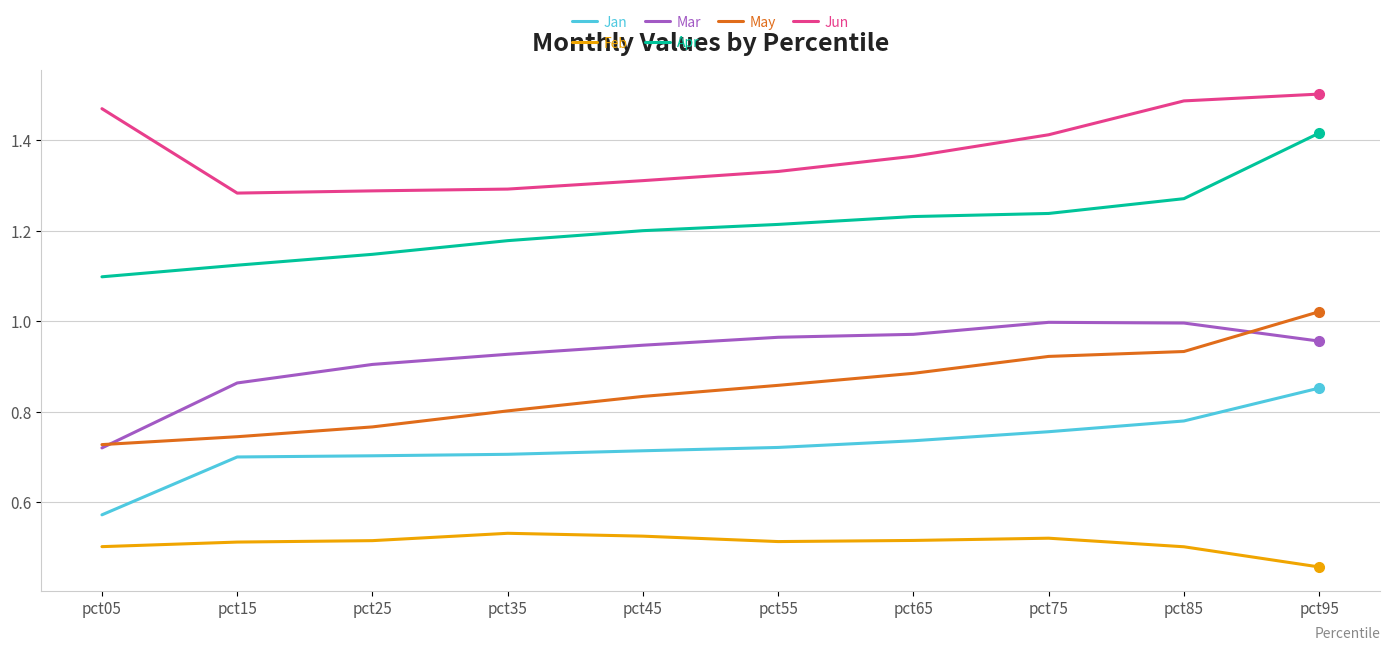

At how many categories does at least one series exceed 1?

10